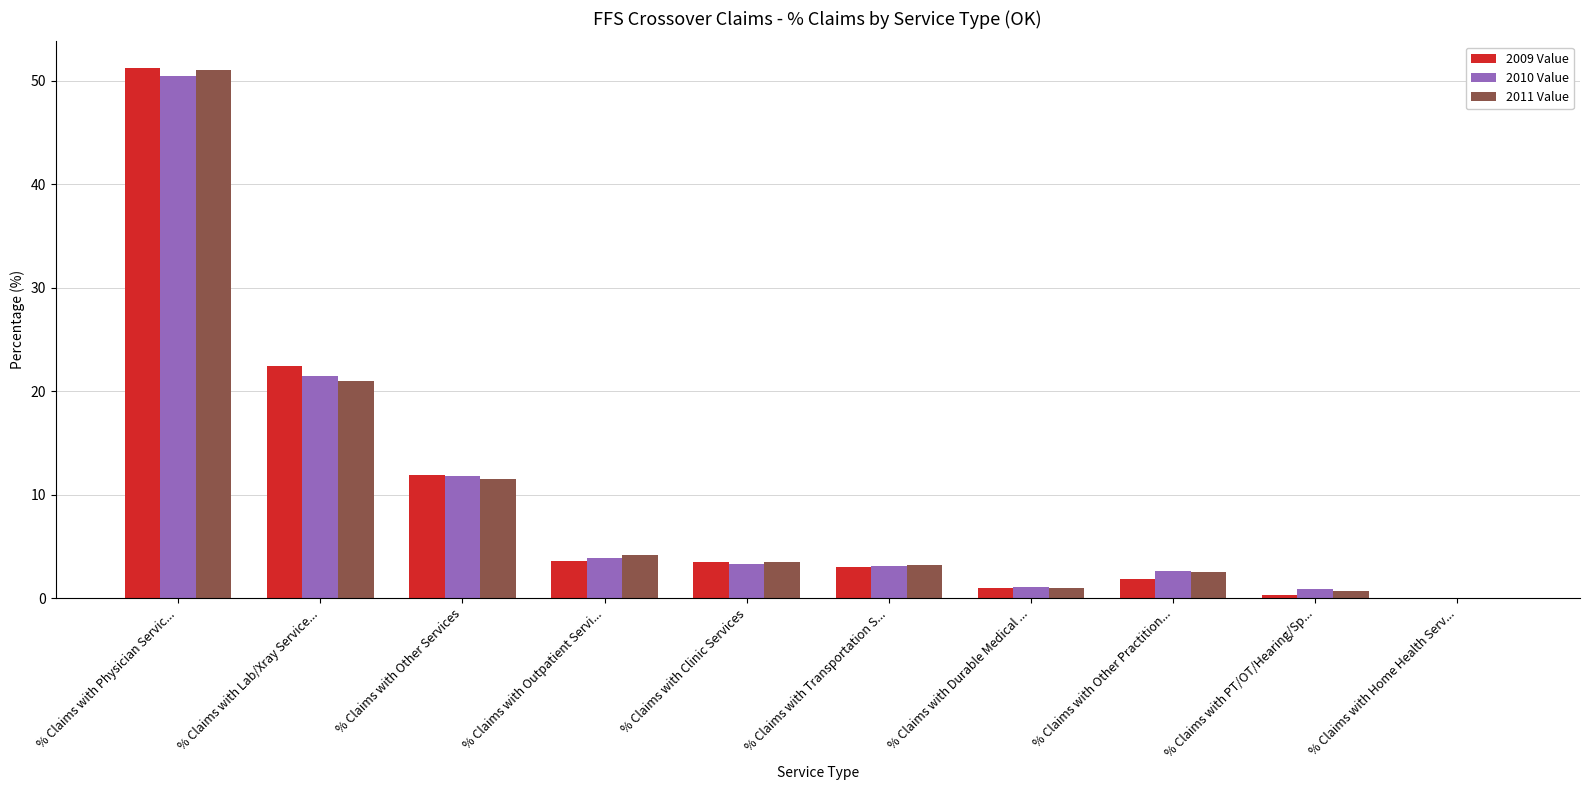

What value does the 2011 Value series have at % Claims with Other Practition...?

2.5